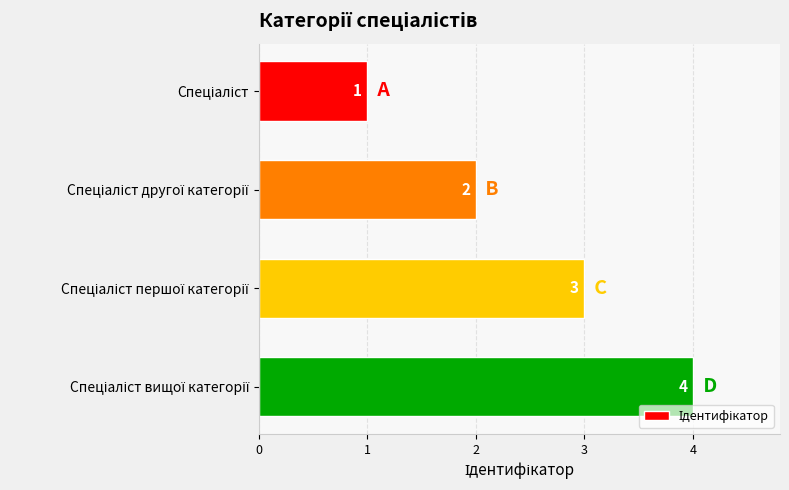

What is the value of the 2nd bar from the top?

2